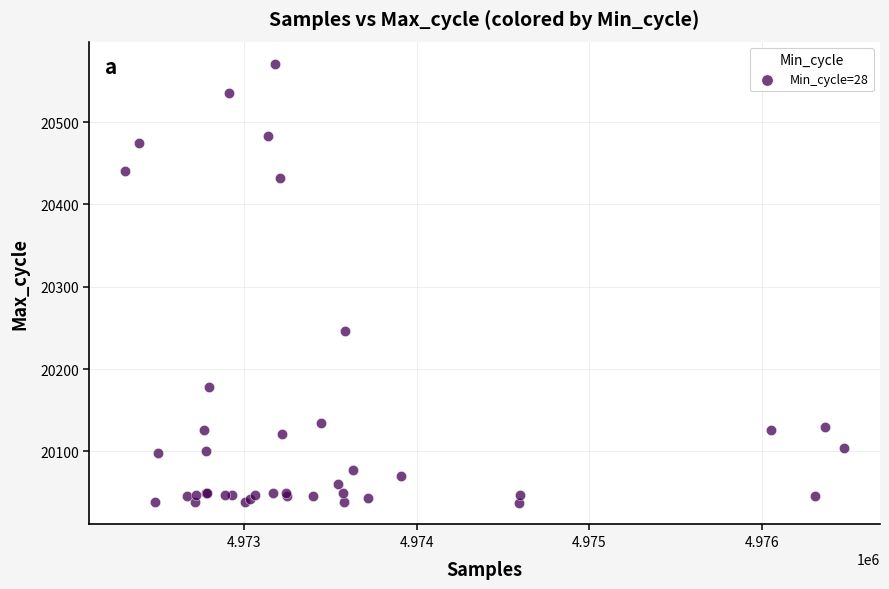

What Y value in the scatter plot is closest to 20304?

20246